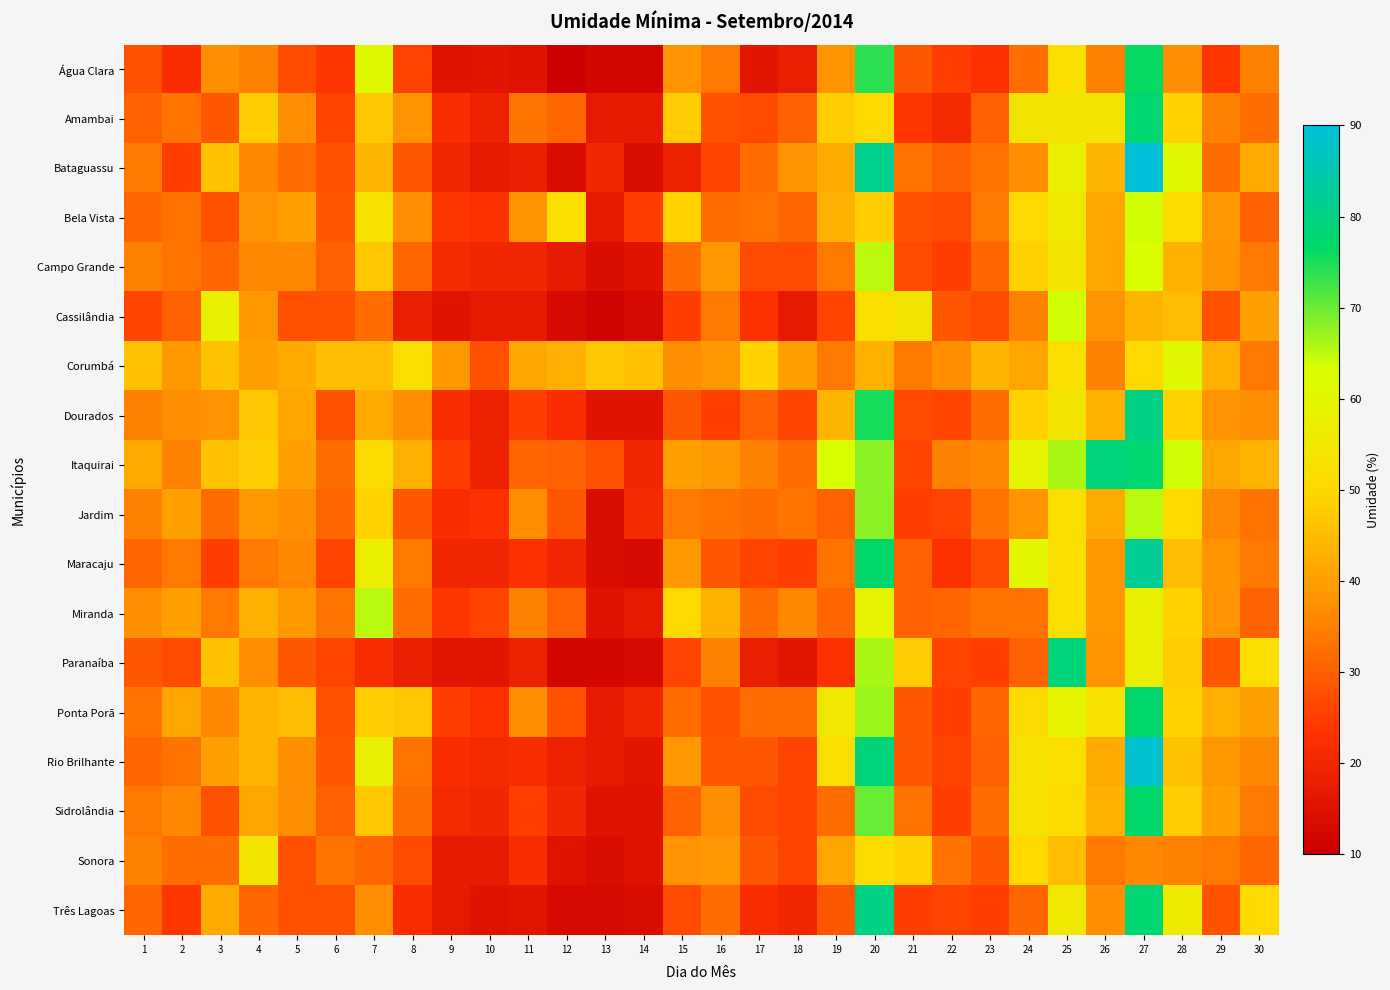

What is the greatest value displayed?

90